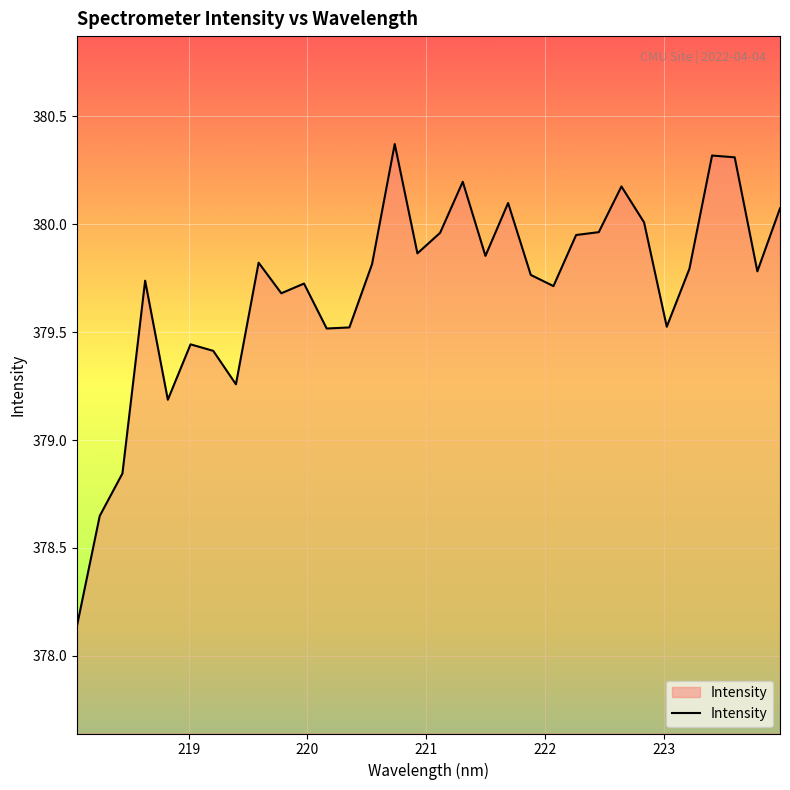

How many lines are shown in the chart?

1